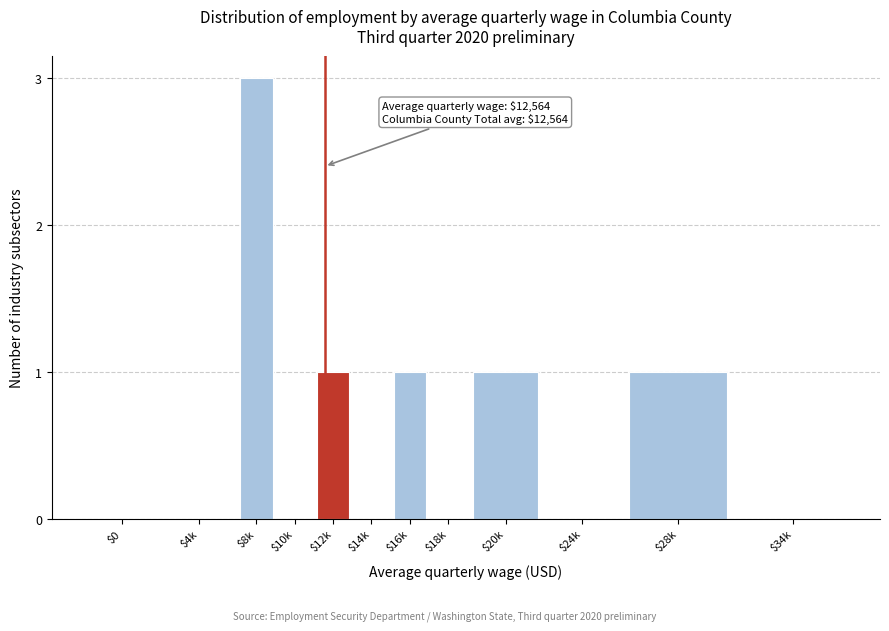

Is it true that the value at $28k is 1?

True